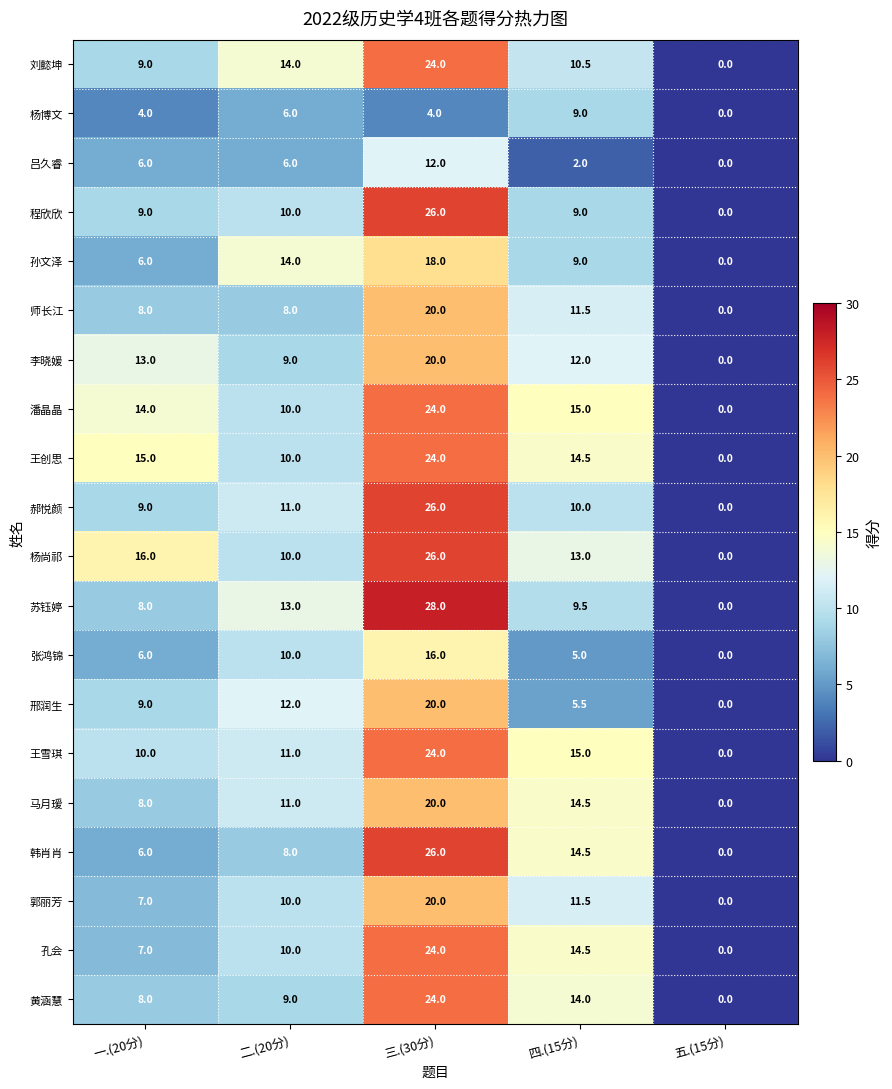

The value of 师长江 at 一.(20分) is 3.3. True or false?

False